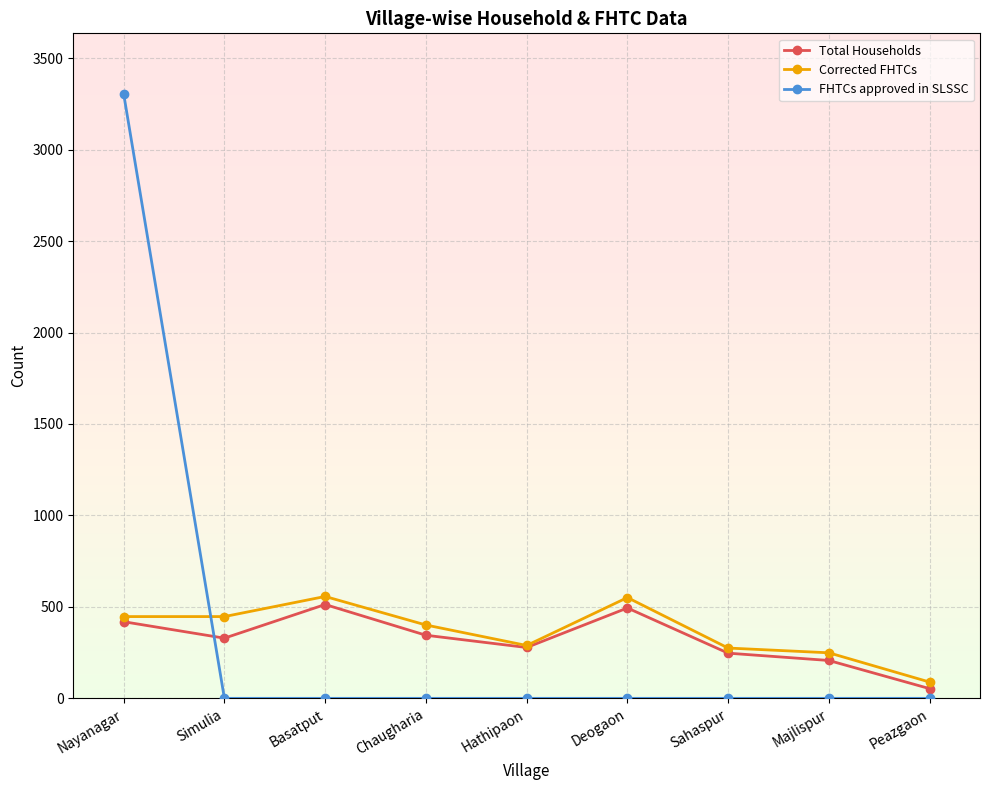

True or false: Total Households has more than 0 points higher than both neighbors.

True